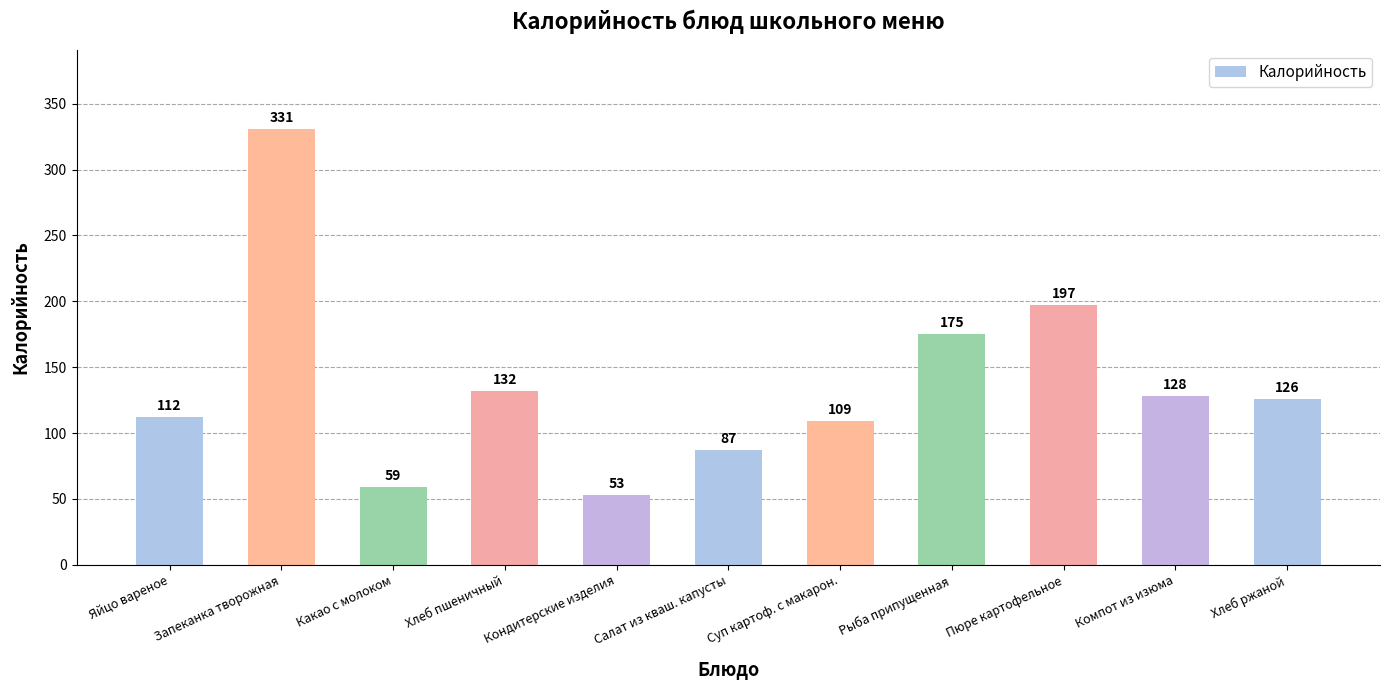

Reading right to left, list all the values displayed in this chart.

Хлеб ржаной=126	Компот из изюма=128	Пюре картофельное=197	Рыба припущенная=175	Суп картоф. с макарон.=109	Салат из кваш. капусты=87	Кондитерские изделия=53	Хлеб пшеничный=132	Какао с молоком=59	Запеканка творожная=331	Яйцо вареное=112